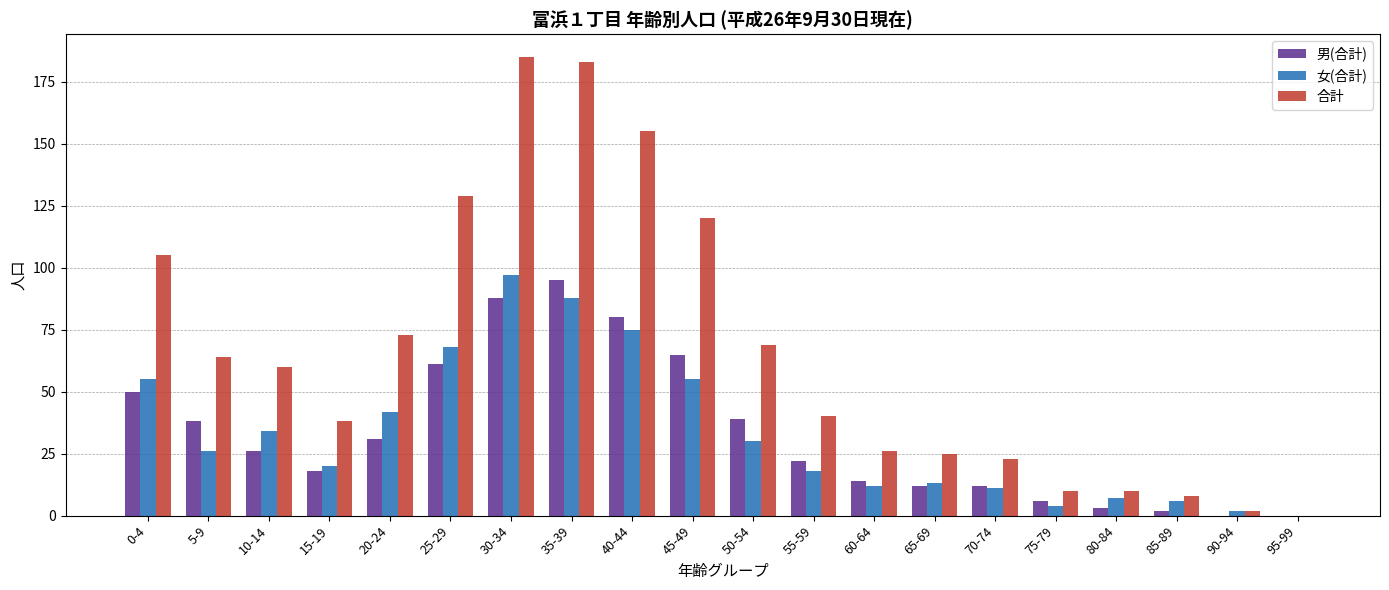

Reading left to right, extract all data points from this chart.

男(合計): 50	38	26	18	31	61	88	95	80	65	39	22	14	12	12	6	3	2	0	0
女(合計): 55	26	34	20	42	68	97	88	75	55	30	18	12	13	11	4	7	6	2	0
合計: 105	64	60	38	73	129	185	183	155	120	69	40	26	25	23	10	10	8	2	0